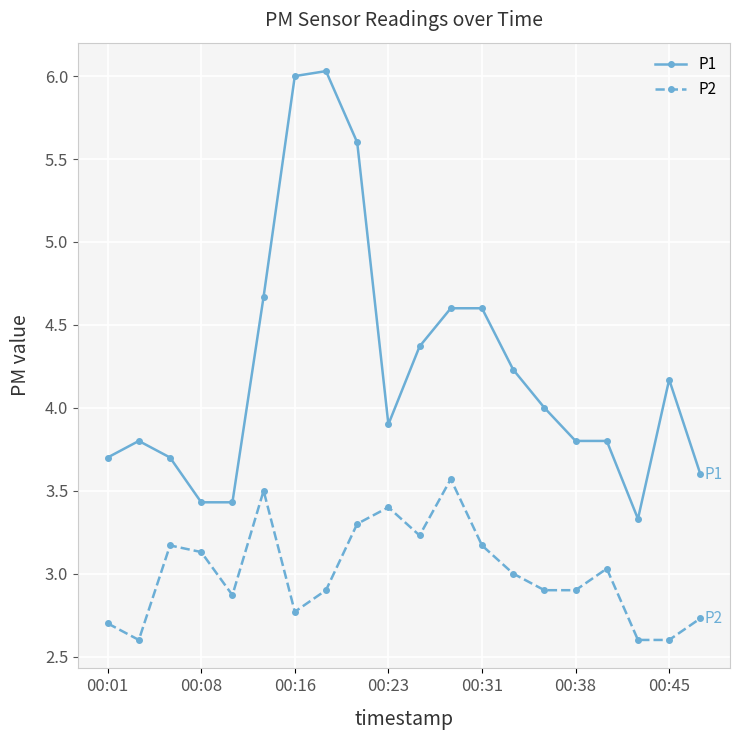

Is this an area chart (filled region under the line)?

No